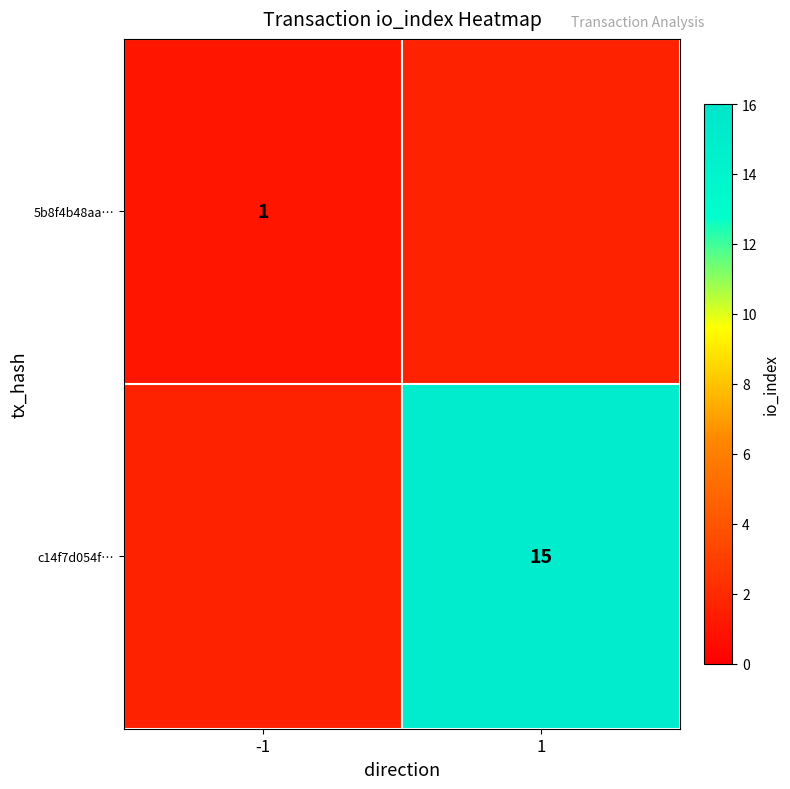

Is it true that c14f7d054f… equals 23.9 at 1?

False